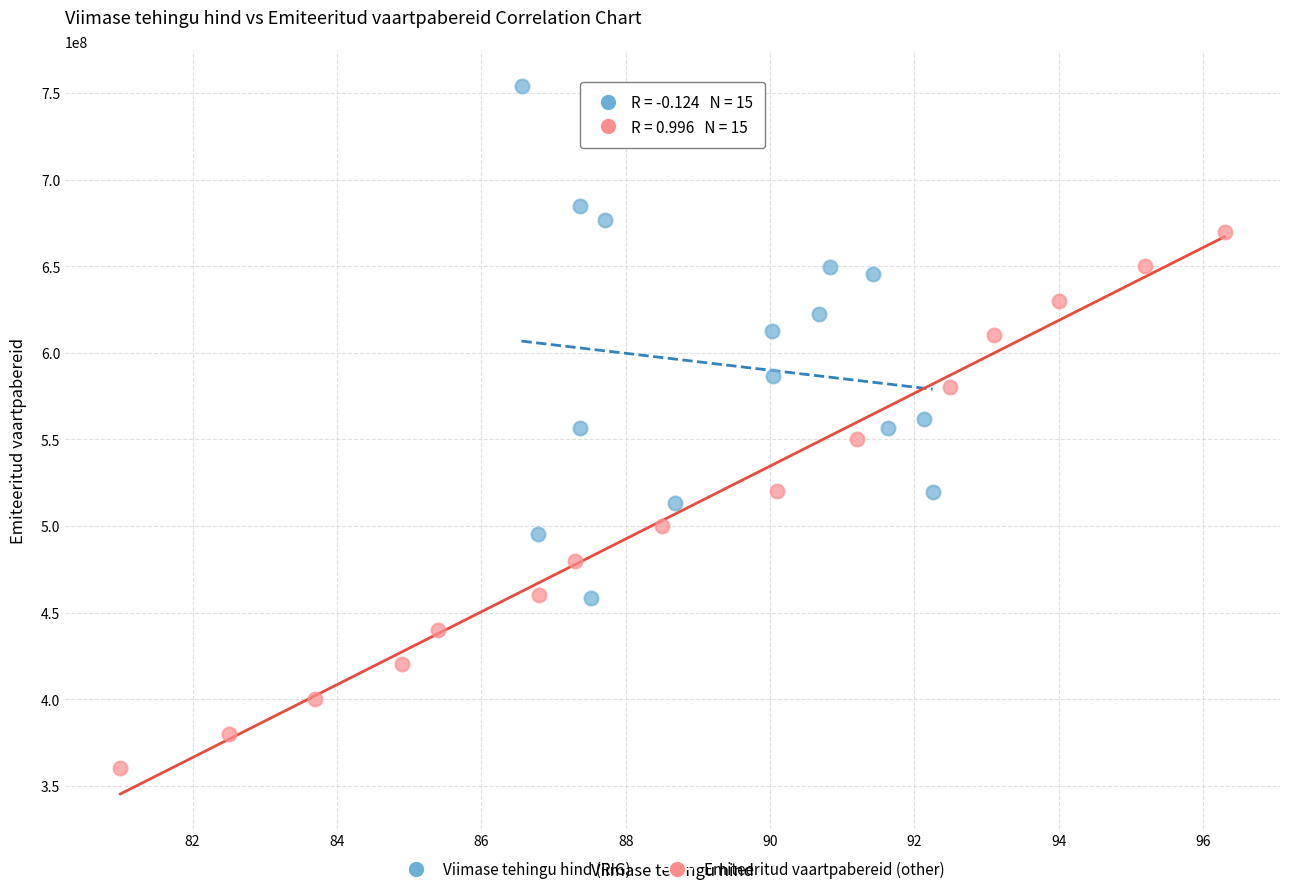

Which series reaches the minimum Y coordinate?

Emiteeritud vaartpabereid (other)